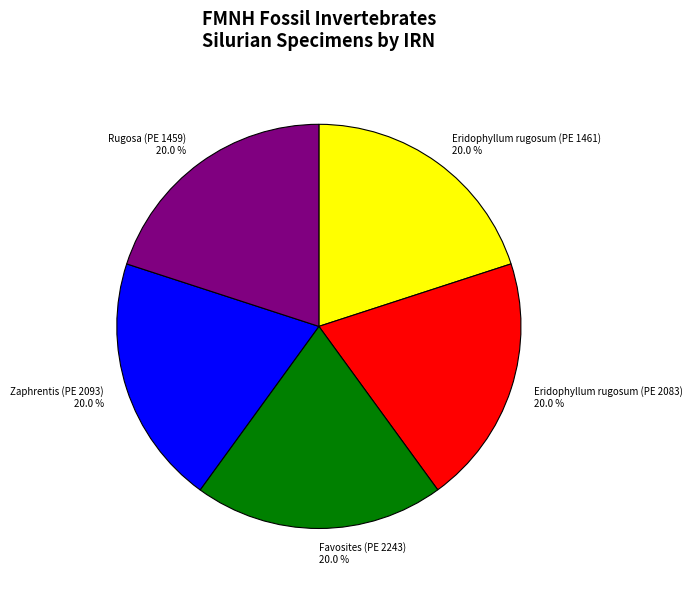

Approximately how many times larger is the value at Eridophyllum rugosum (PE 1461) 20.0 % compared to Zaphrentis (PE 2093) 20.0 %?

1.0